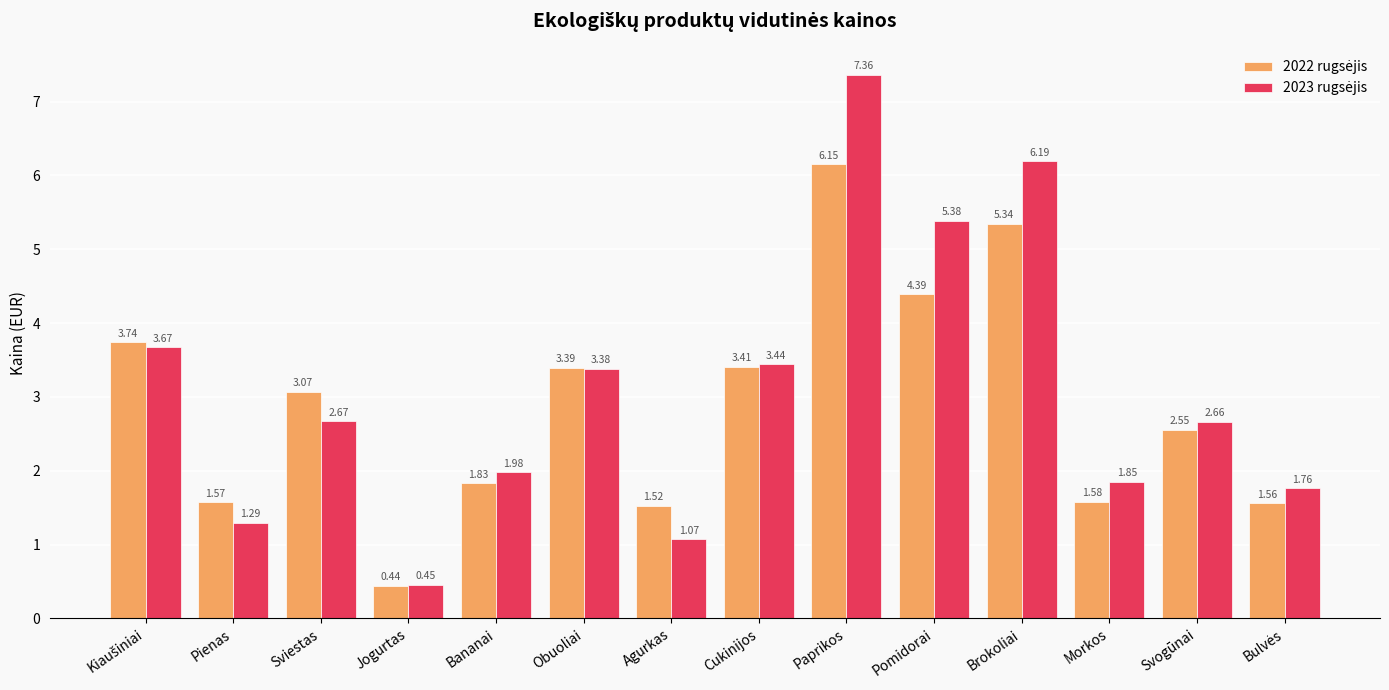

How many groups of bars are there?

14